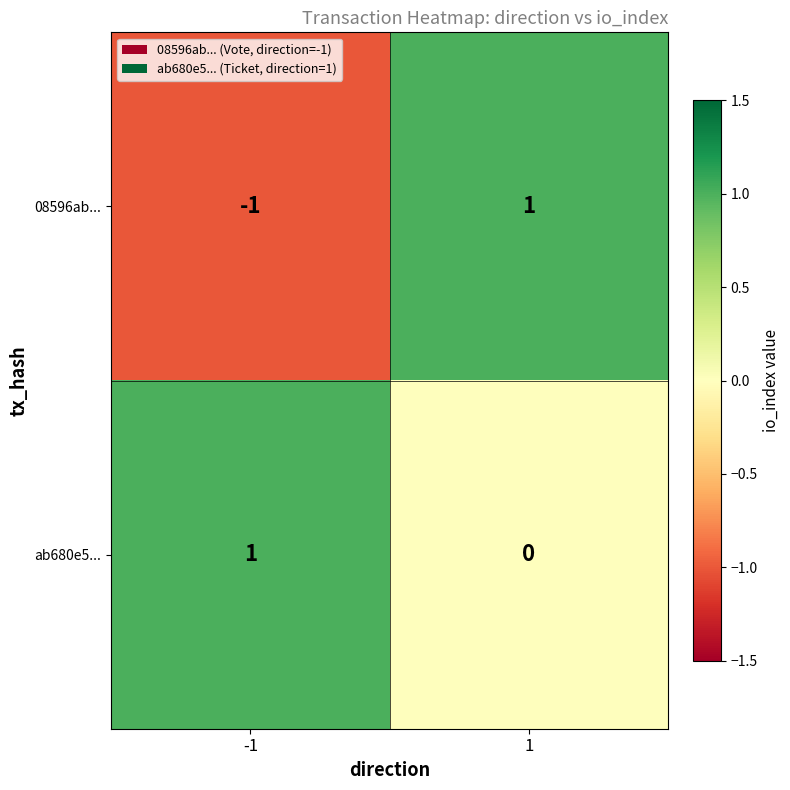

Is it true that ab680e5... equals -1 at 1?

False